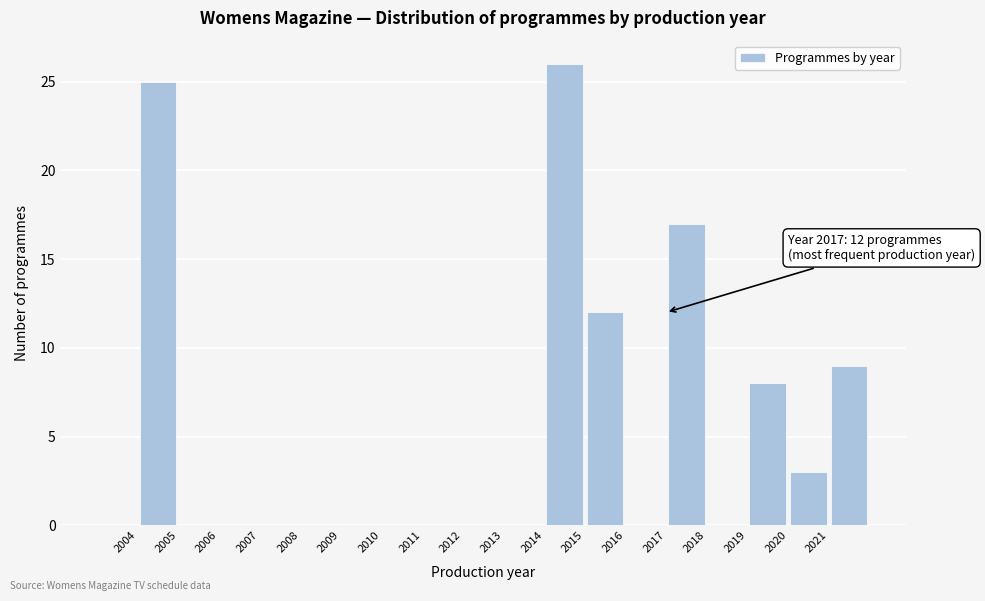

Which range on the x-axis has the tallest bar?

2014 to 2015